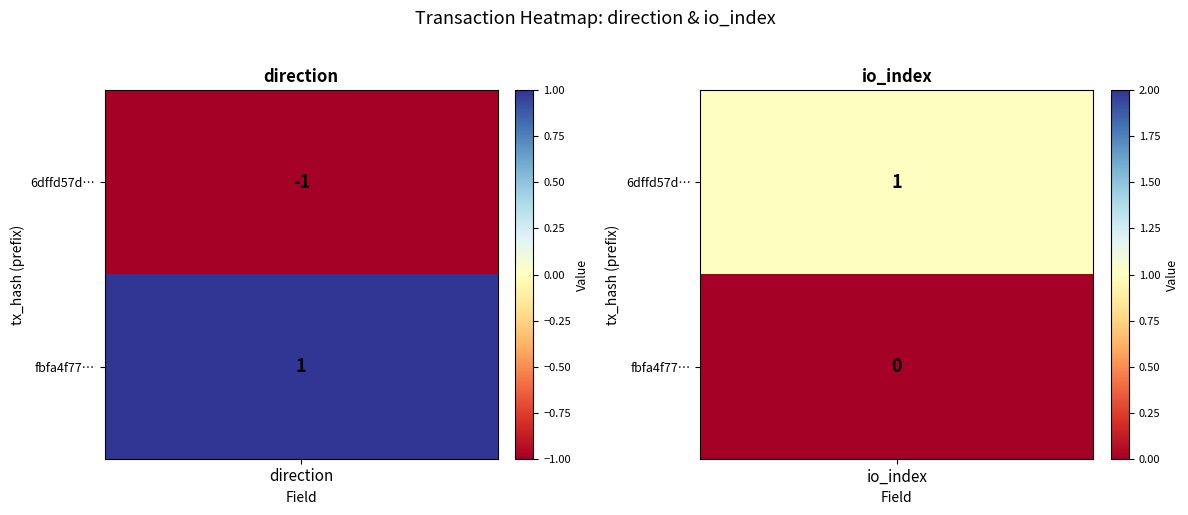

Rank the series by their average value, from highest to lowest.

fbfa4f77a56fefeae425e44808d3b06e7a8d1cd, 6dffd57d86ed109cf28502baade1fa98b8a8c28